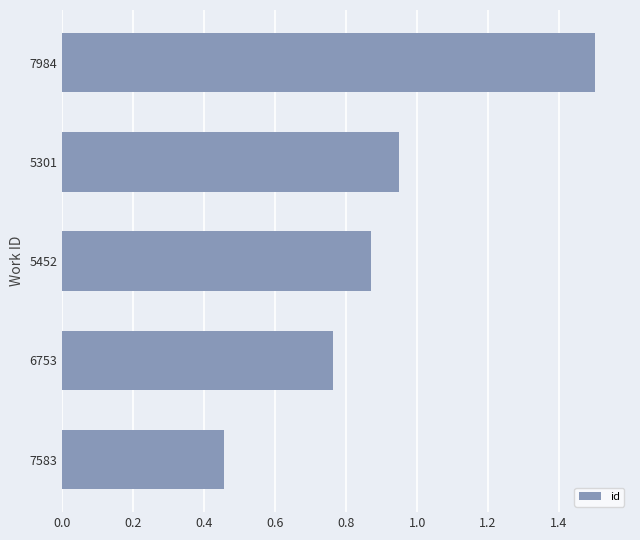

Rank the categories by value from lowest to highest.

7583, 6753, 5452, 5301, 7984